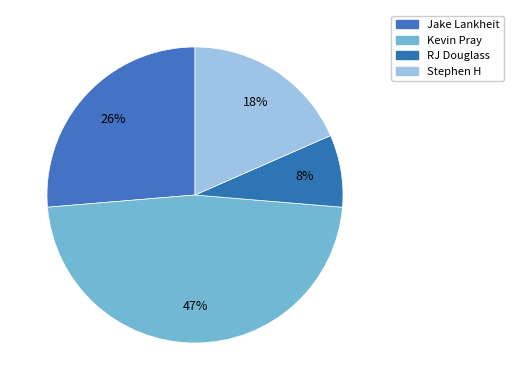

To the nearest percent, what portion does Kevin Pray represent?

47%